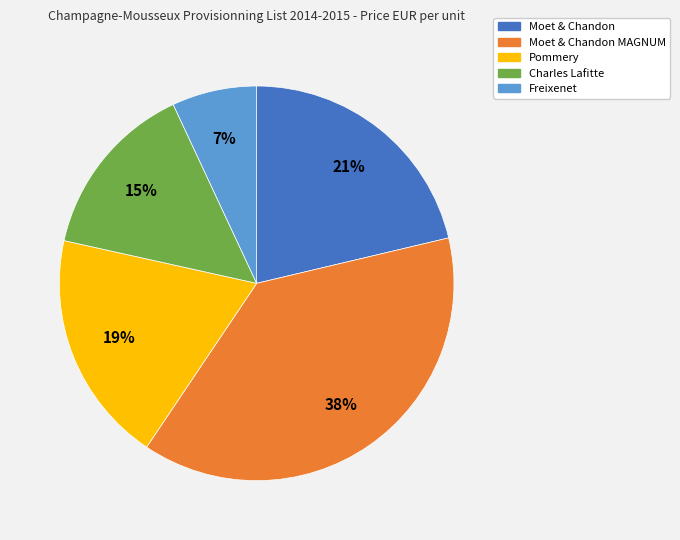

Is the sum of Freixenet and Pommery greater than half?

No